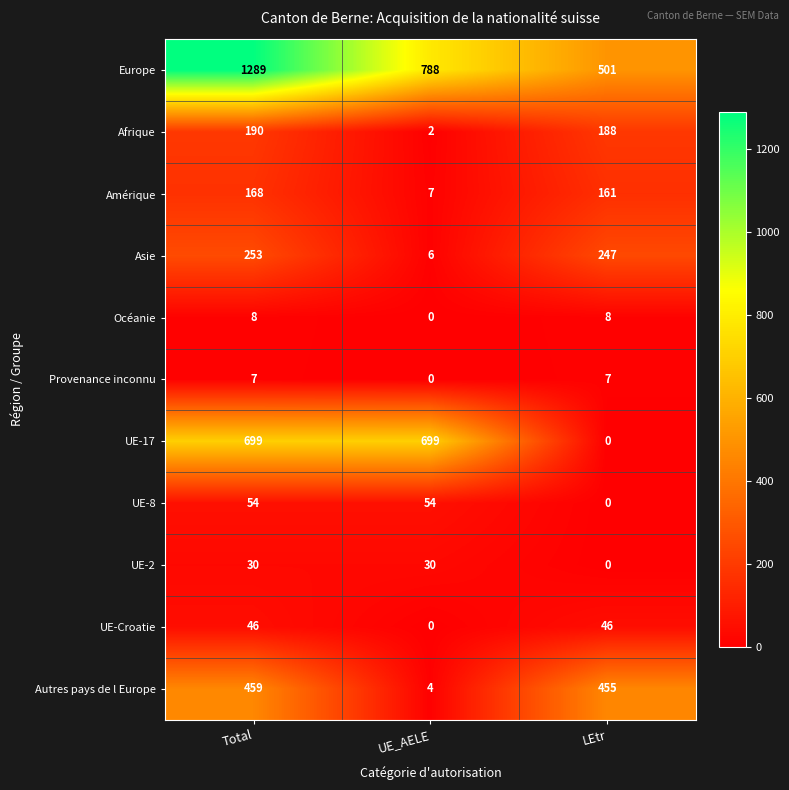

What is the average value of the UE-8 series?

36